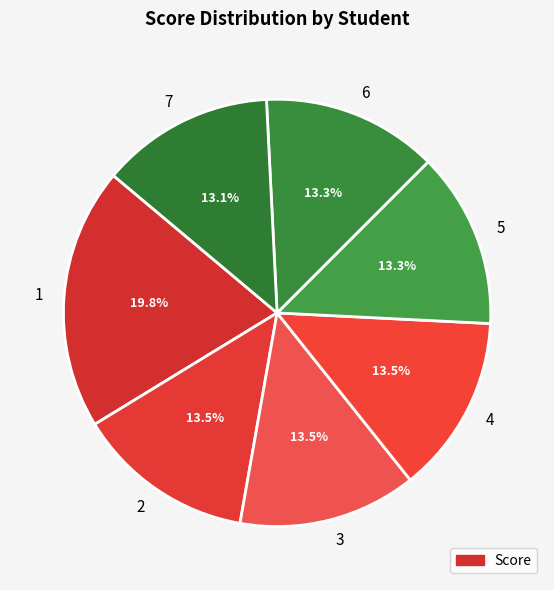

What is the ratio of the value at 6 to the value at 3?

1.0